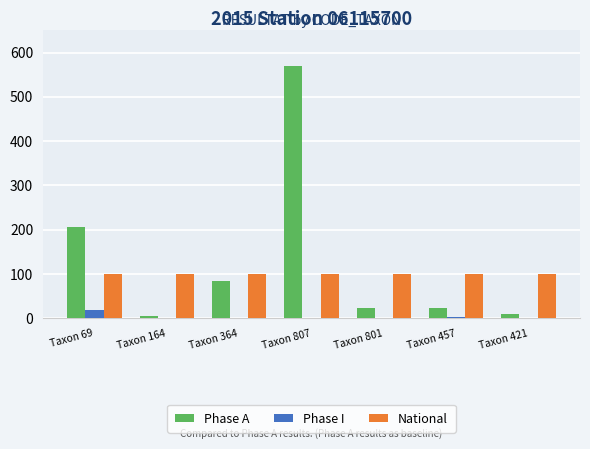

What is the maximum value for Phase I?

18